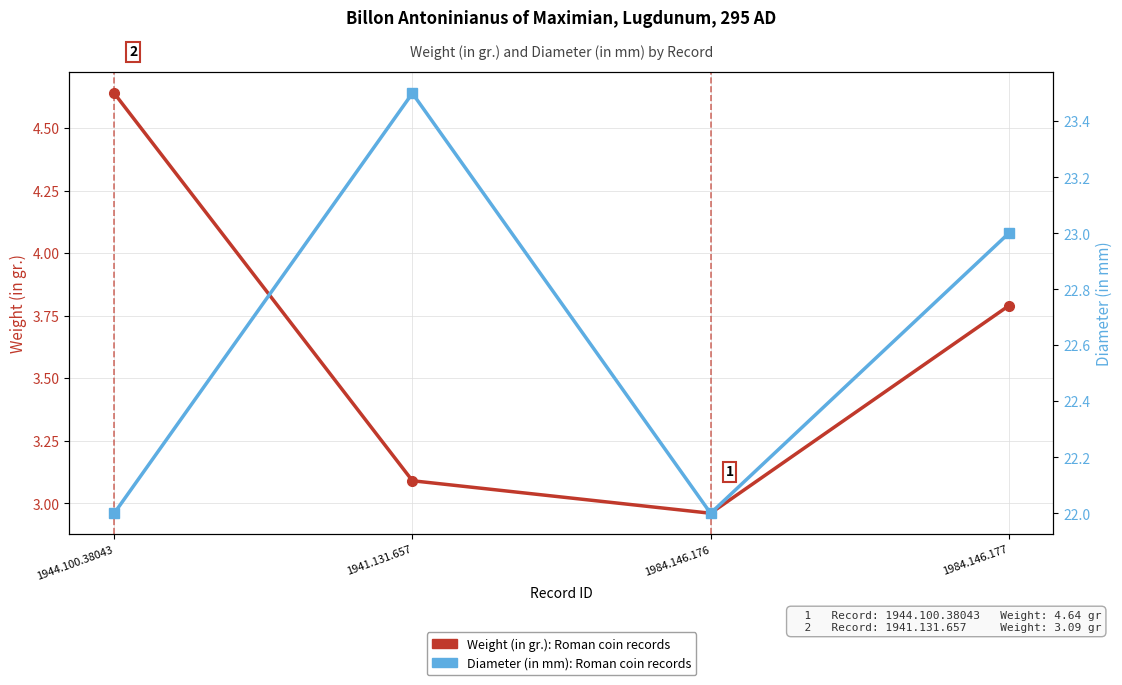

What is the average value of the Diameter (in mm) series?

22.6